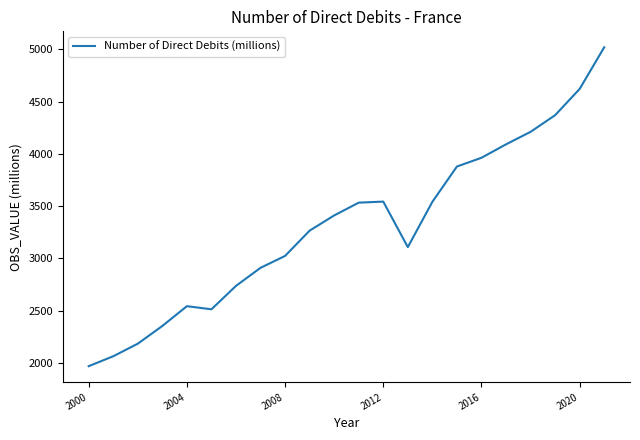

What is the difference between the maximum and minimum values?

3051.5